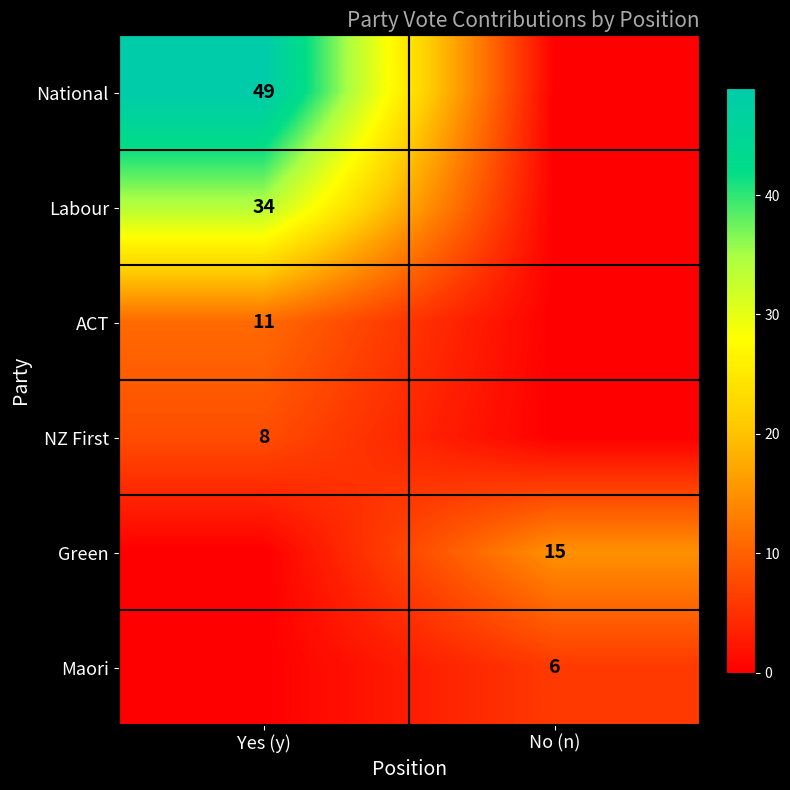

The Labour series shows 49 at Yes (y). True or false?

False